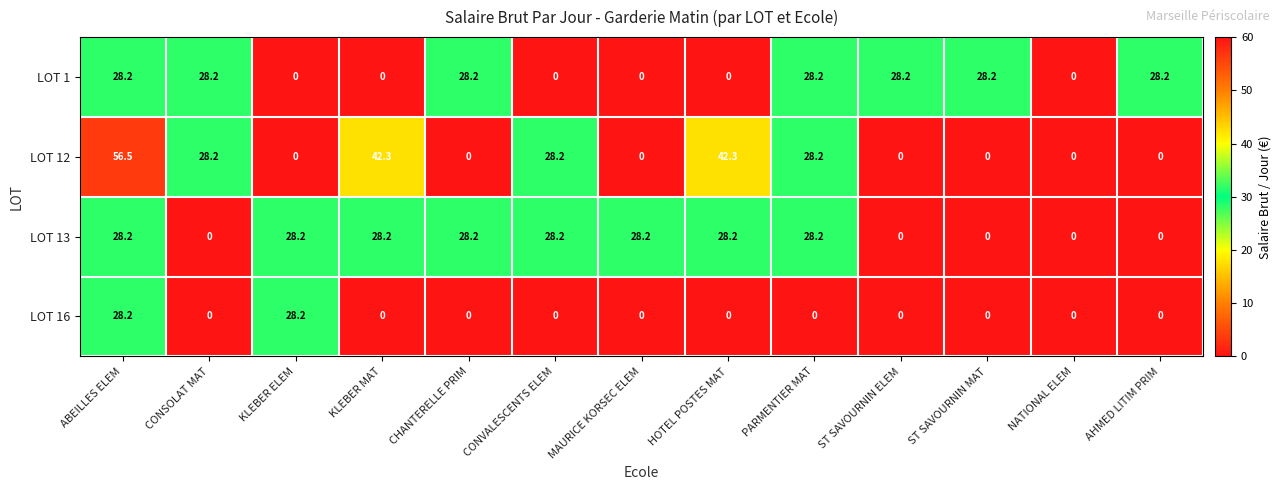

What is the greatest value displayed?

56.5